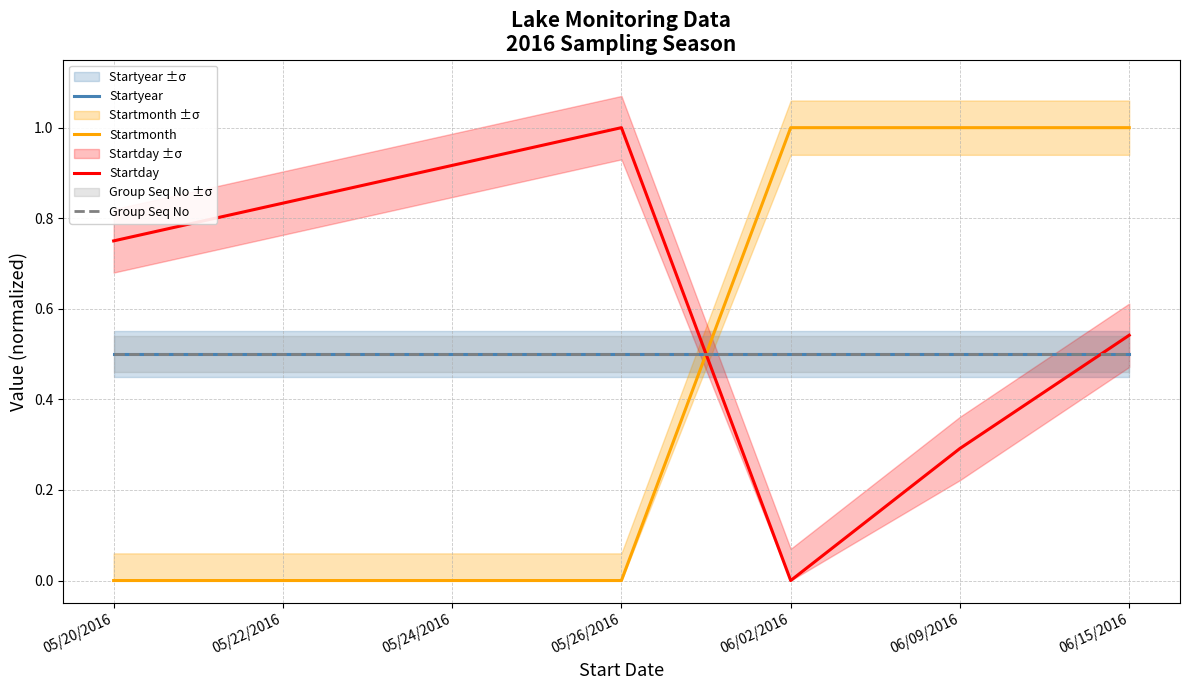

Is this an area chart (filled region under the line)?

No